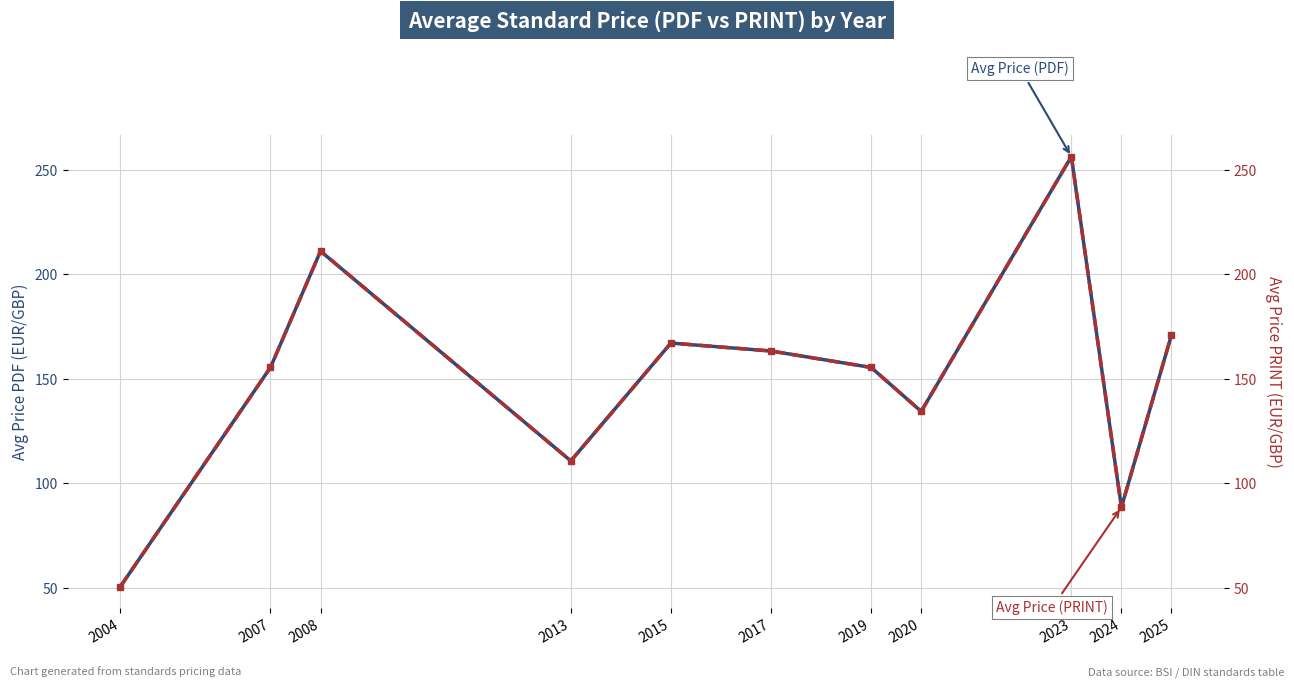

Which series changed the most between 2024 and 2025?

Avg Price (PDF)